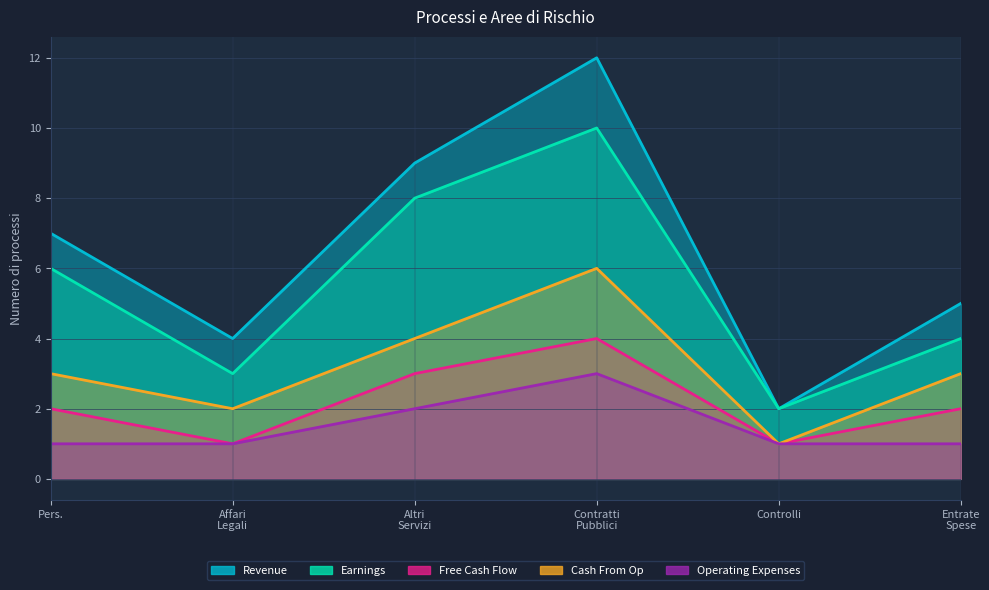

What is the average value of the Free Cash Flow series?

2